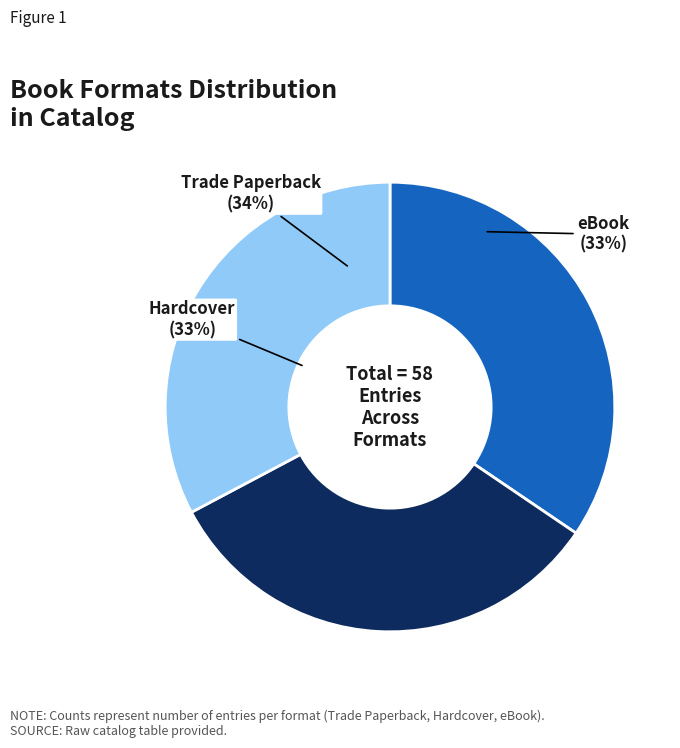

What percentage is the eBook slice, to the nearest percent?

33%